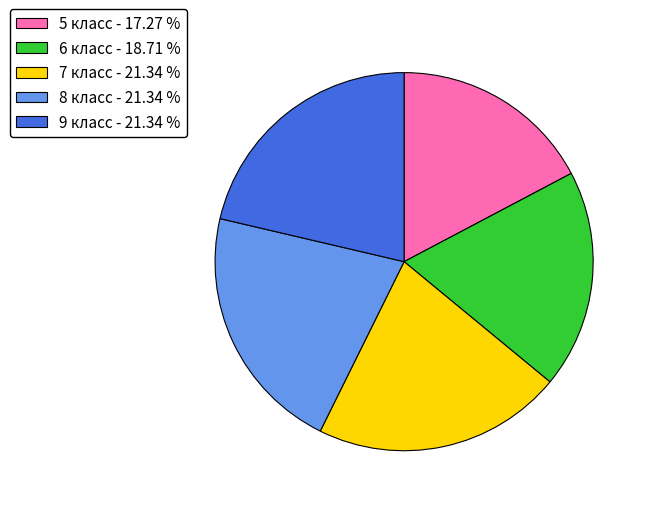

Combined, do 6 класс - 18.71 % and 8 класс - 21.34 % account for over 50%?

No